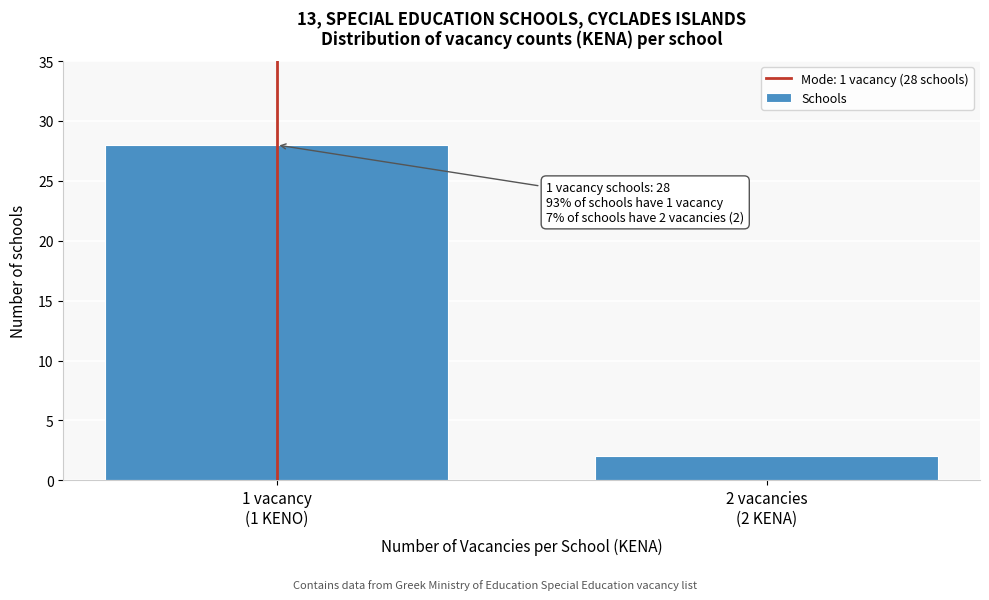

Reading left to right, list all the values displayed in this chart.

28	2